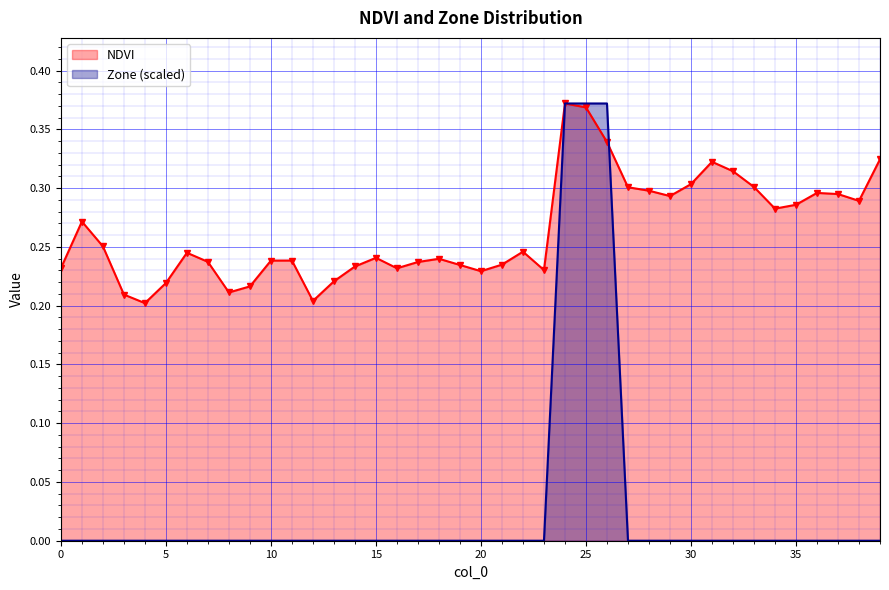

What are all the series names shown in the legend?

NDVI, Zone (scaled)